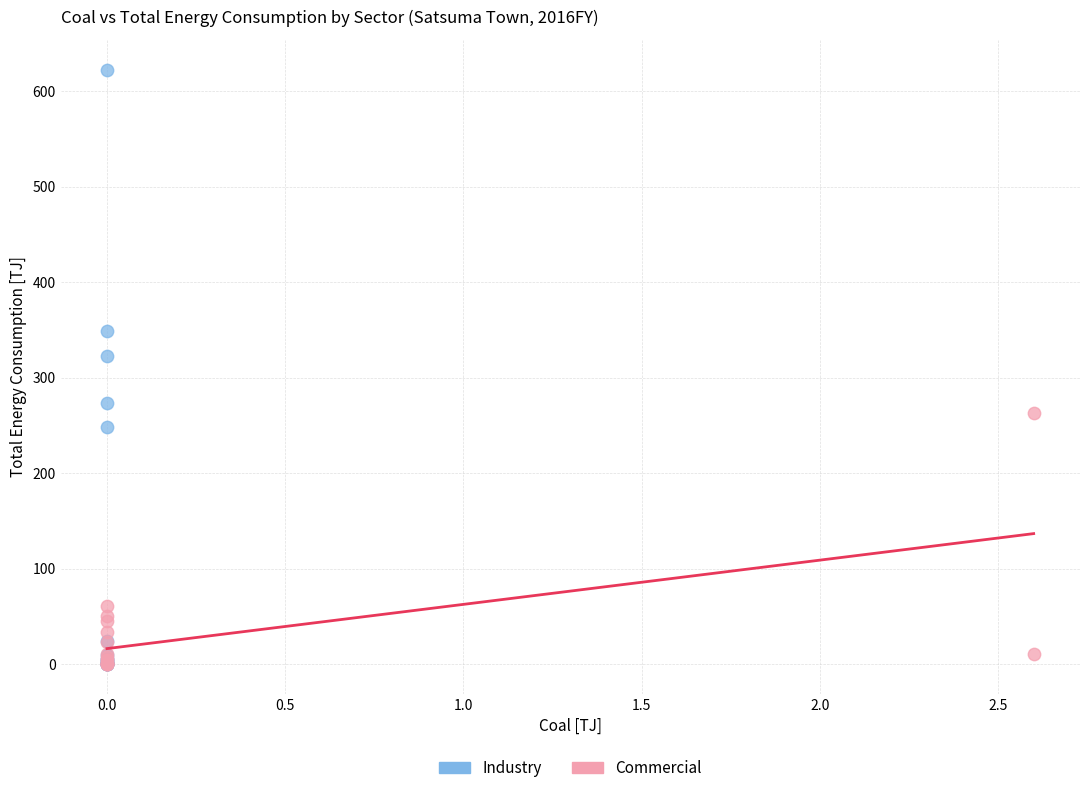

Which series has the largest Y range (max minus min)?

Industry